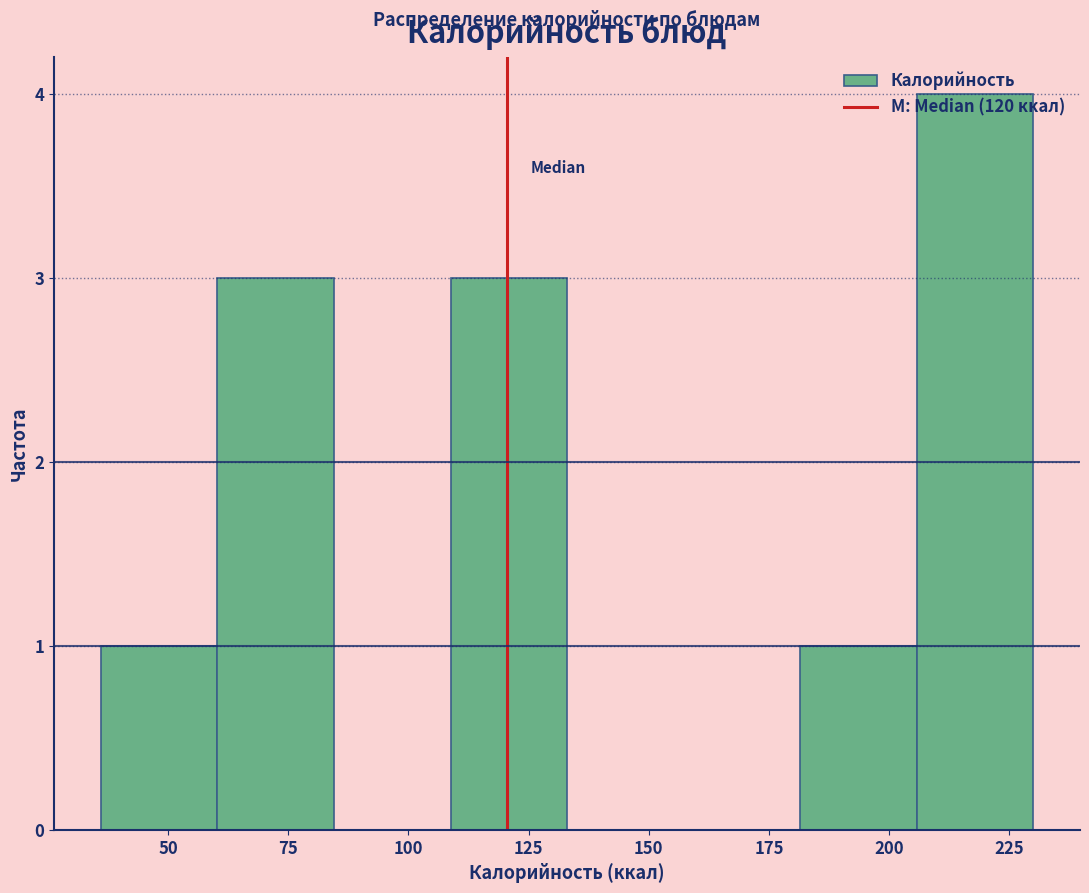

Which range on the x-axis has the tallest bar?

205 to 230